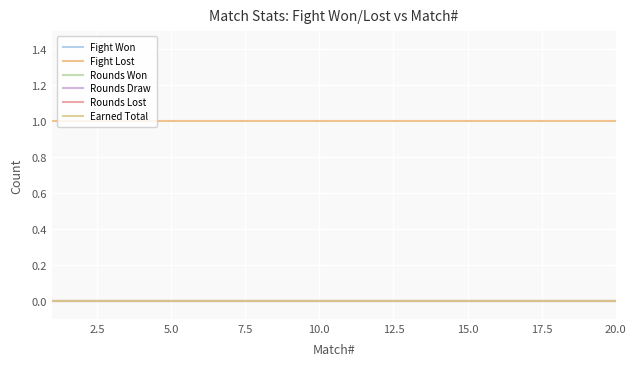

Does the chart have visible grid lines?

Yes